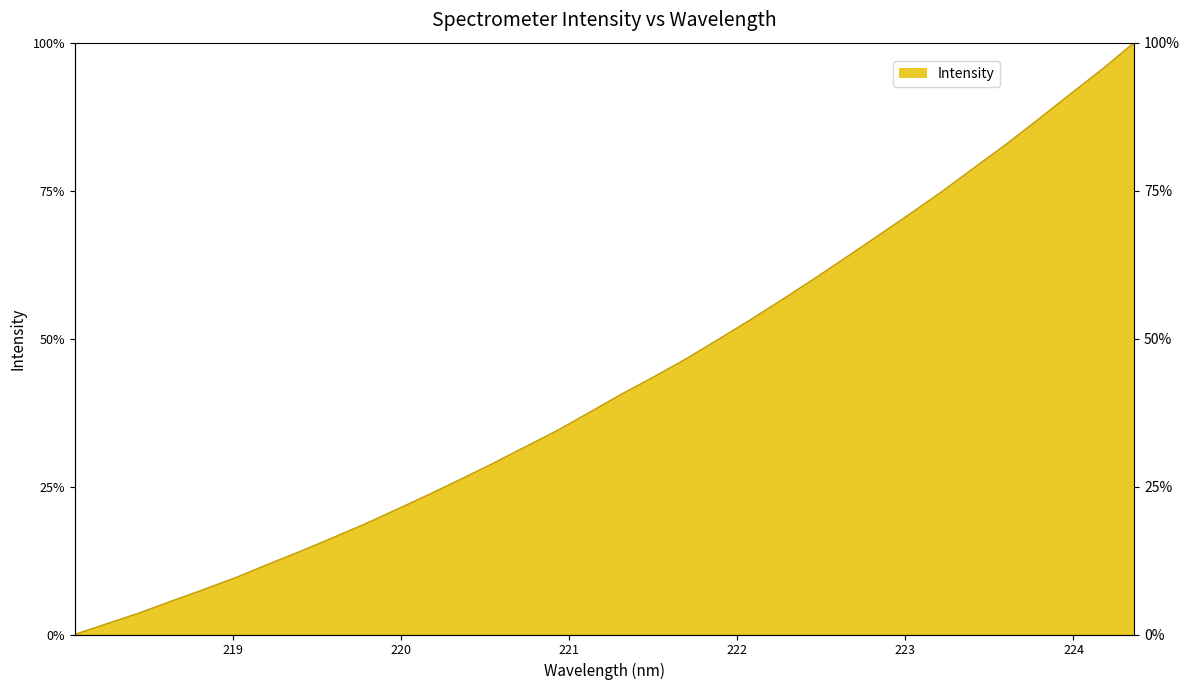

How many values are above zero?

33